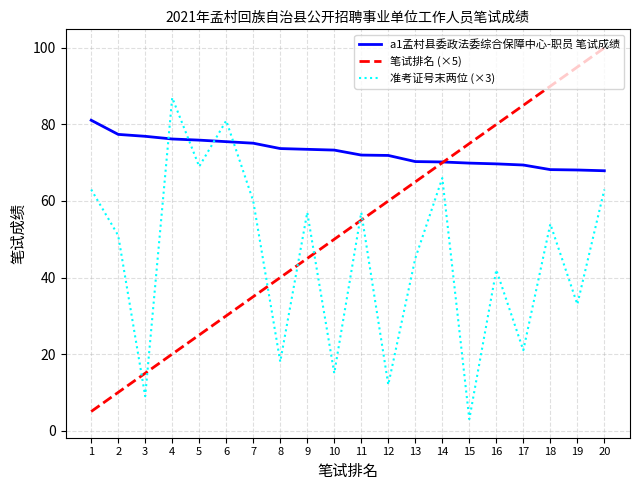

What are all the series names shown in the legend?

a1孟村县委政法委综合保障中心-职员 笔试成绩, 笔试排名 (×5), 准考证号末两位 (×3)